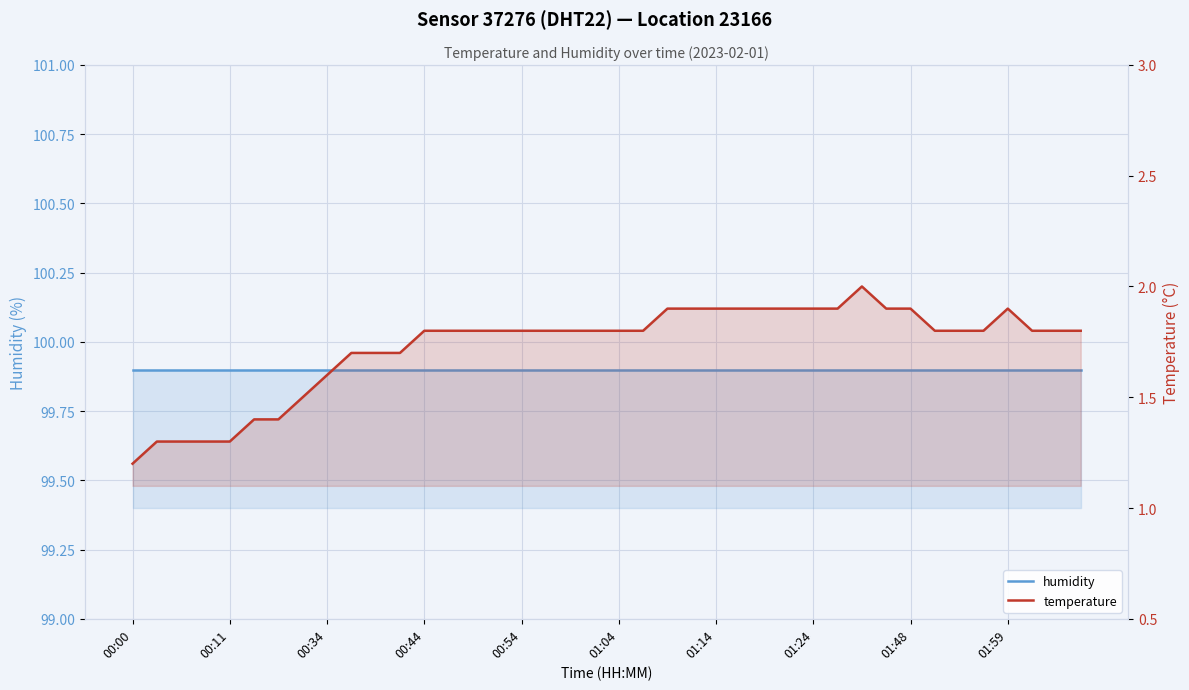

Rank the series by their maximum value, from highest to lowest.

humidity, temperature